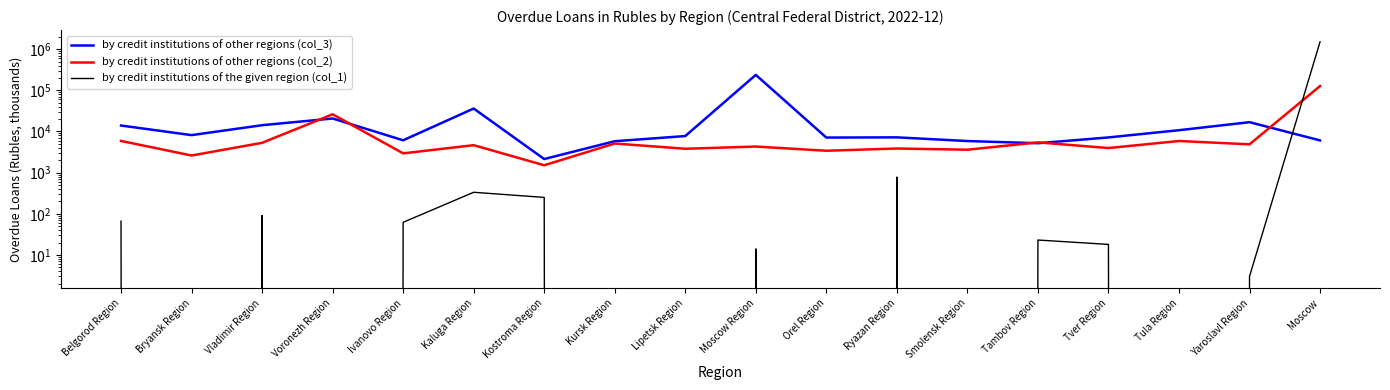

At how many categories does at least one series exceed 766020?

1